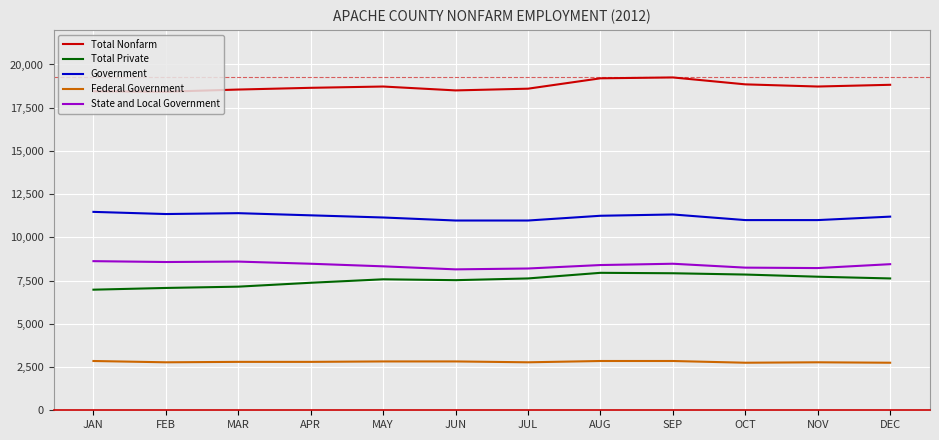

What is the total value across all series at JAN?

48375